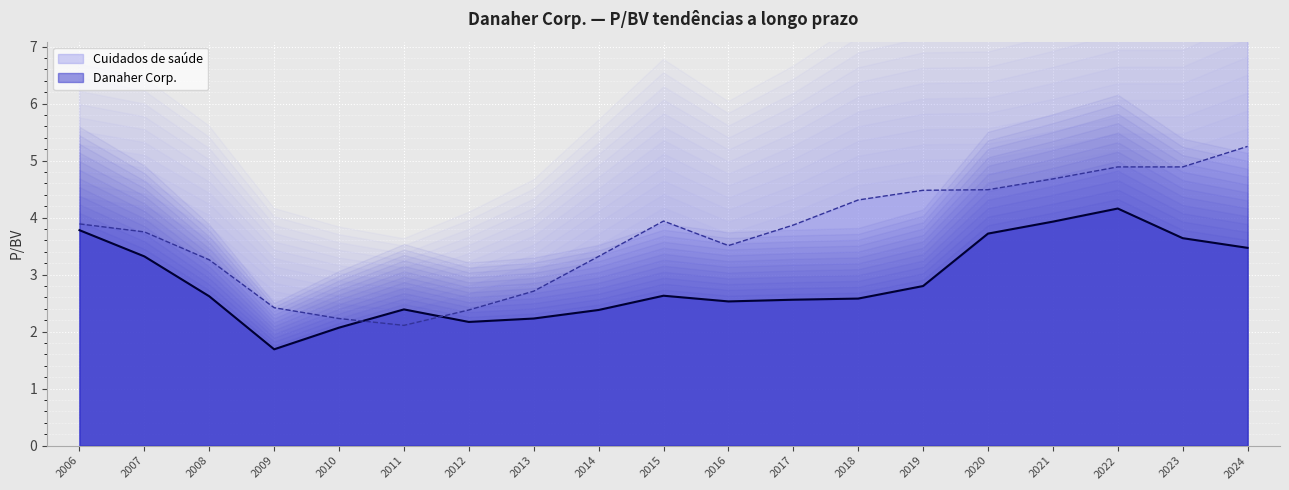

Rank the series at 2017 from lowest to highest value.

Danaher Corp., Cuidados de saúde